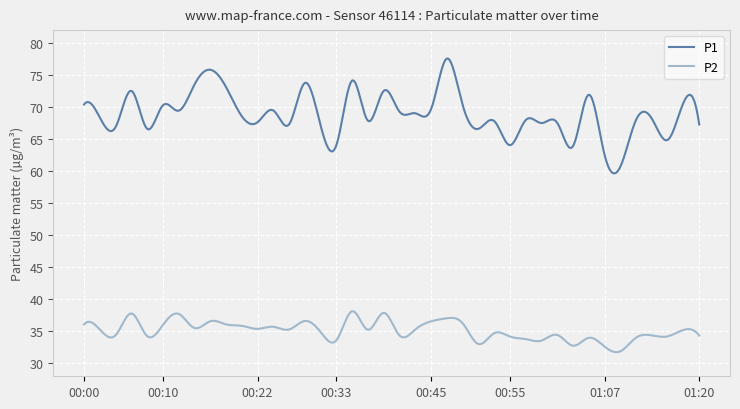

List the series in order of their overall mean, lowest first.

P2, P1